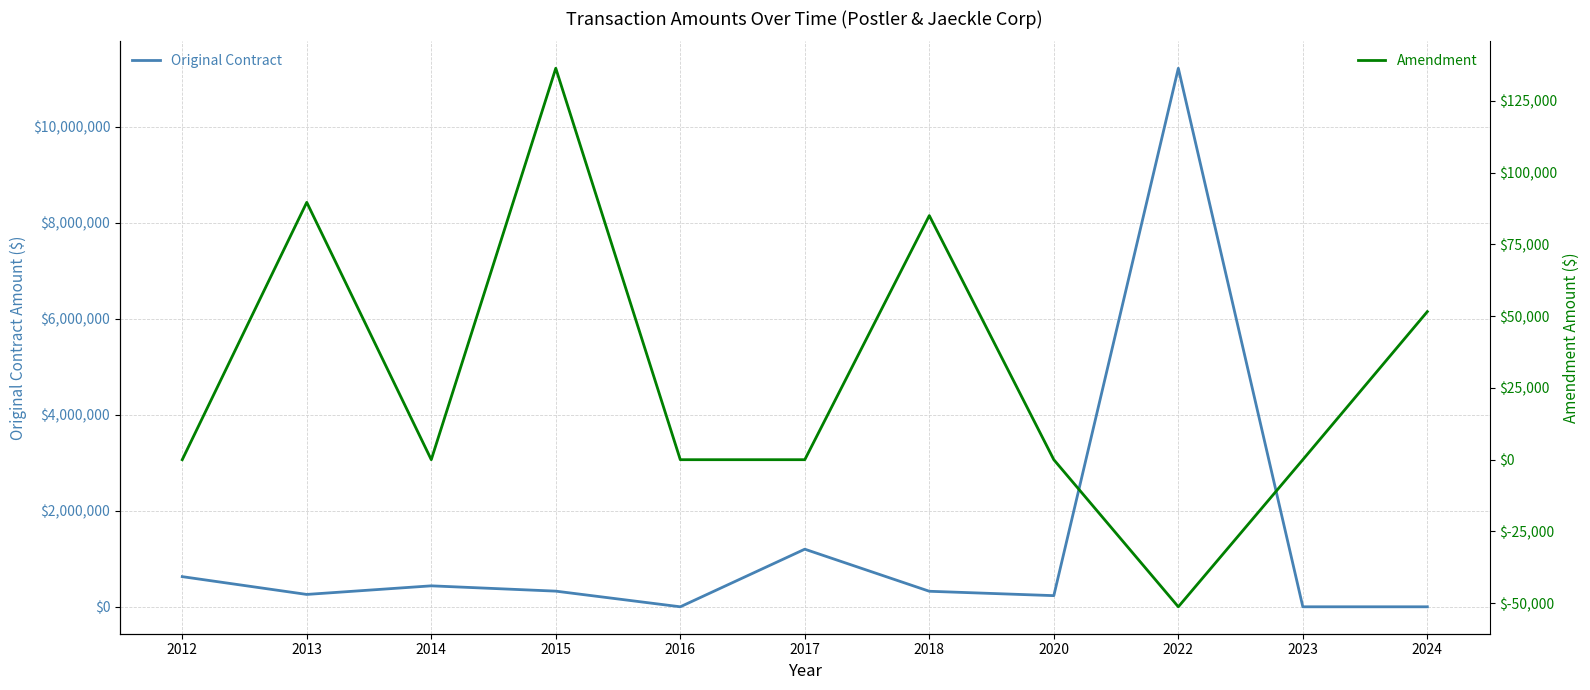

The Original Contract series shows 618608.0 at 2017. True or false?

False